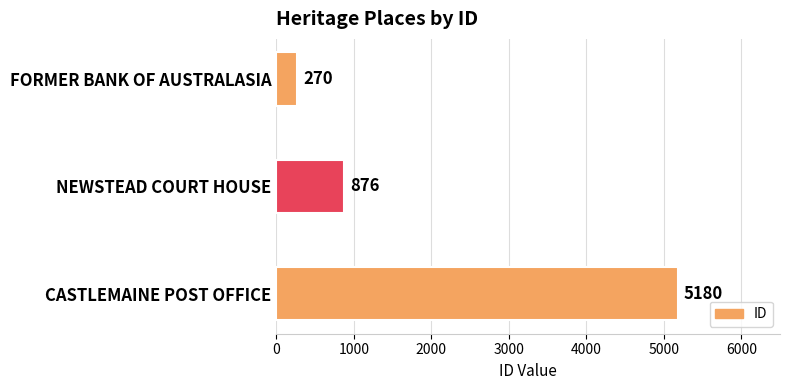

Reading bottom to top, what are all the values shown in this chart?

5180	876	270